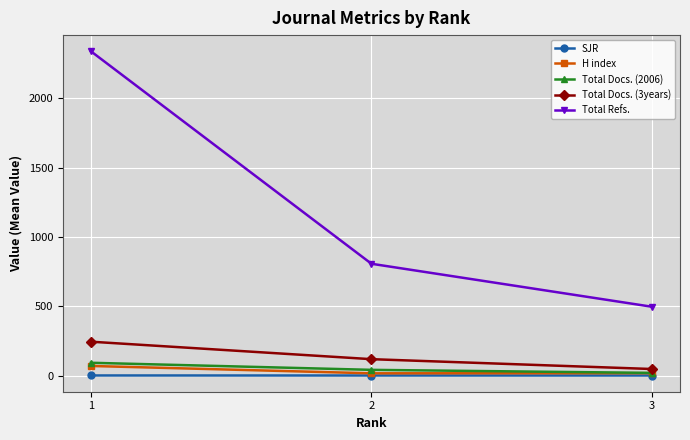

What is the approximate value of Total Docs. (3years) at 2?

118.0